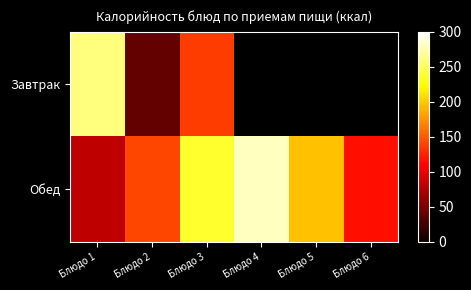

Which series has the largest total across all categories?

Обед